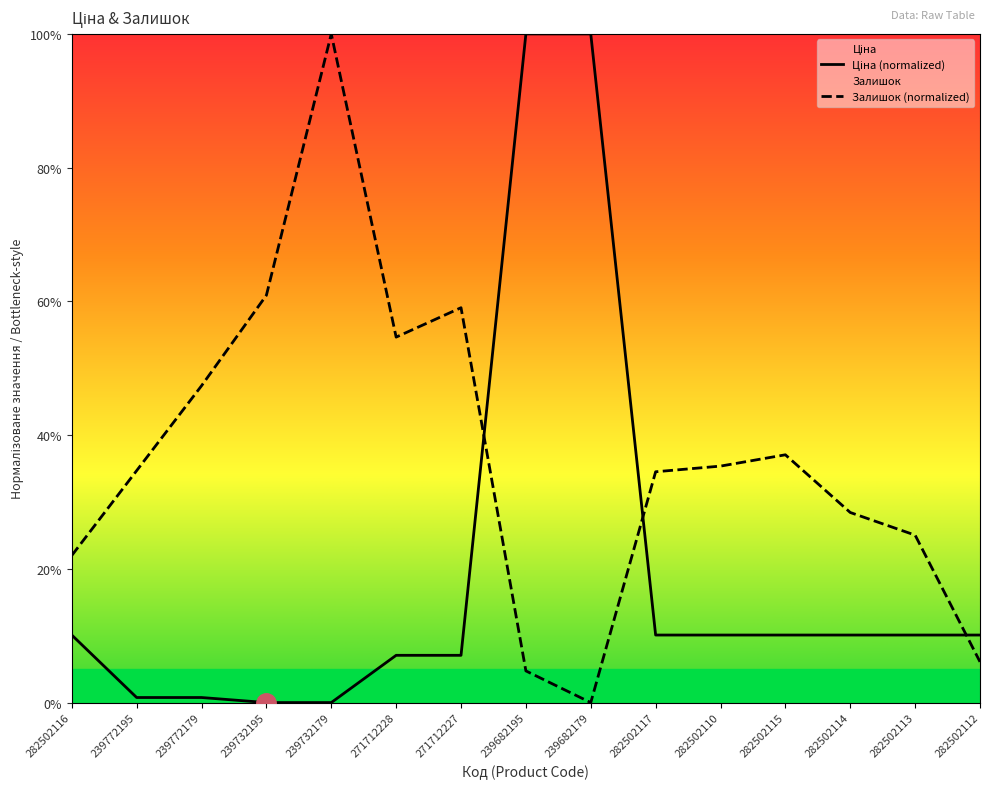

How many lines are shown in the chart?

2